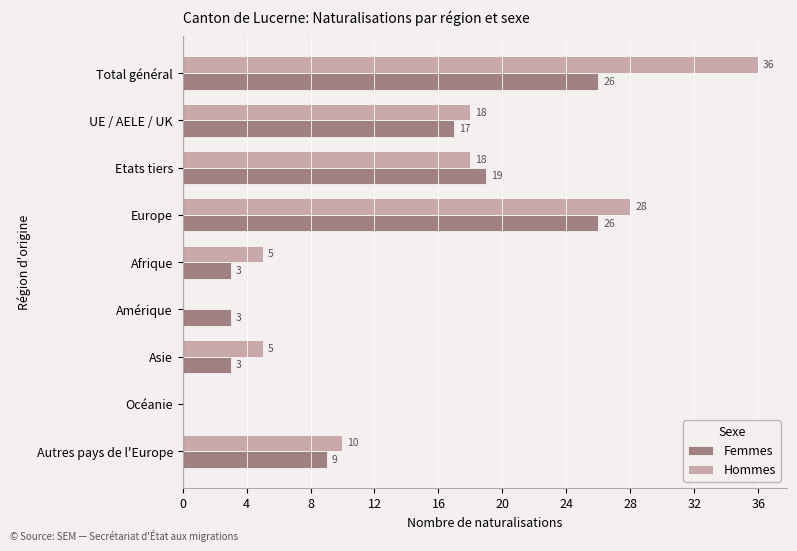

At which category is the sum across all series the highest?

Total général